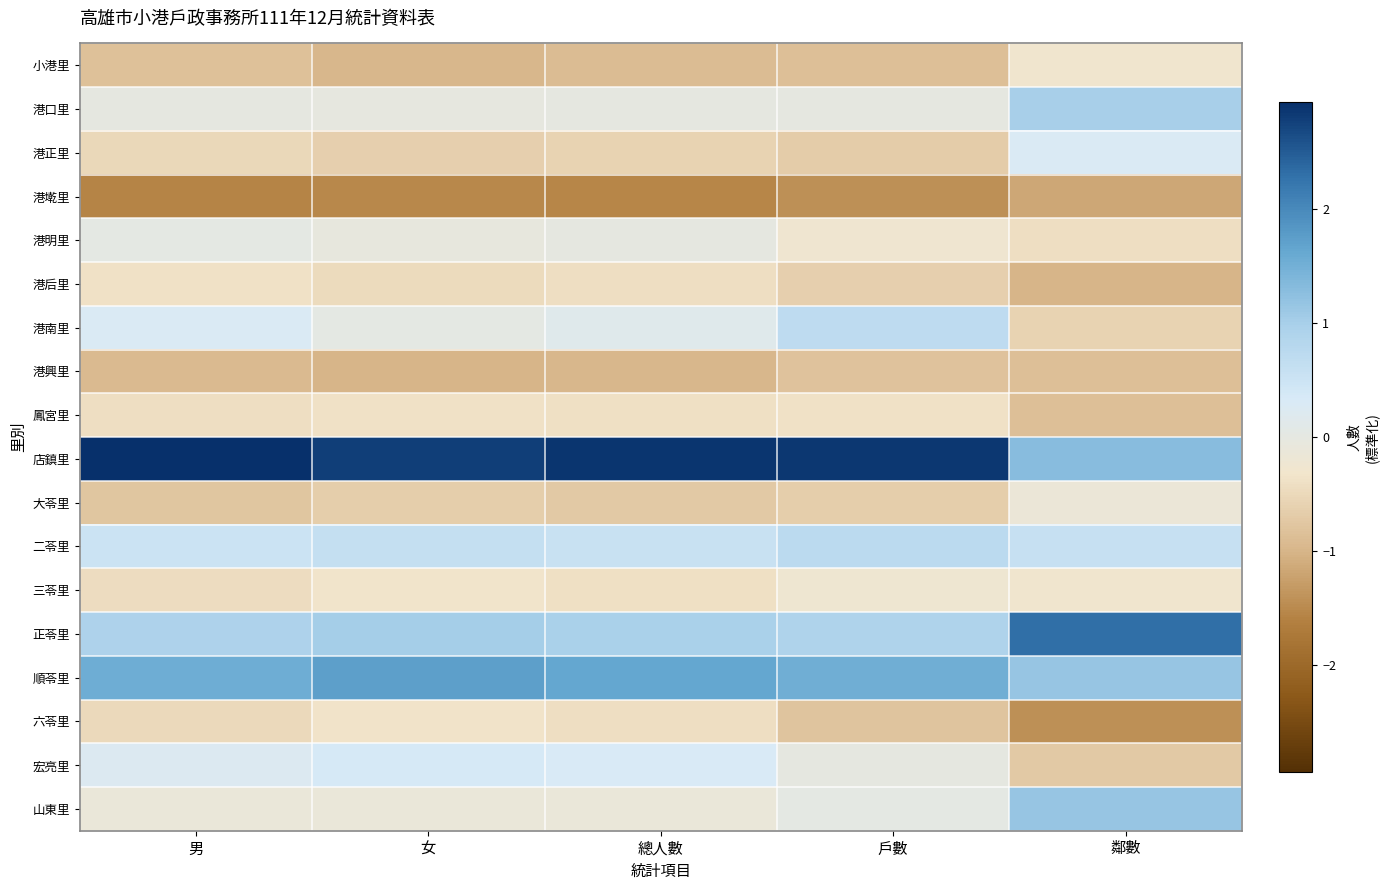

At how many categories does at least one series exceed -1?

5